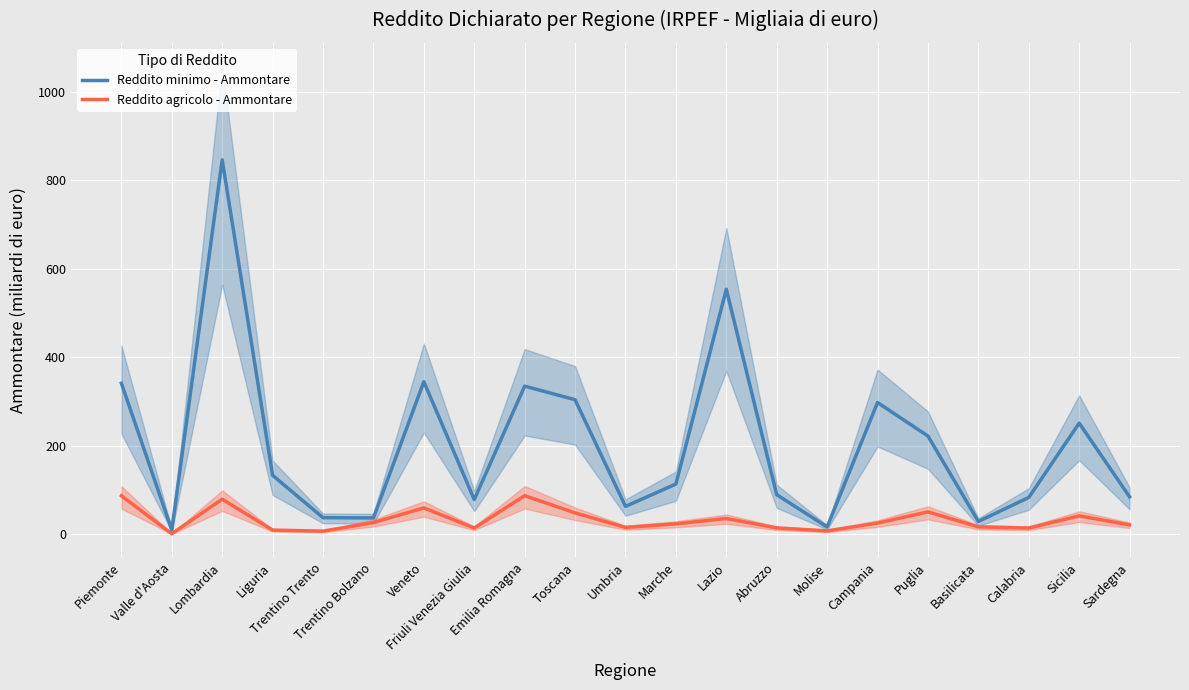

What is the lowest value of the Reddito minimo - Ammontare series?

9.7